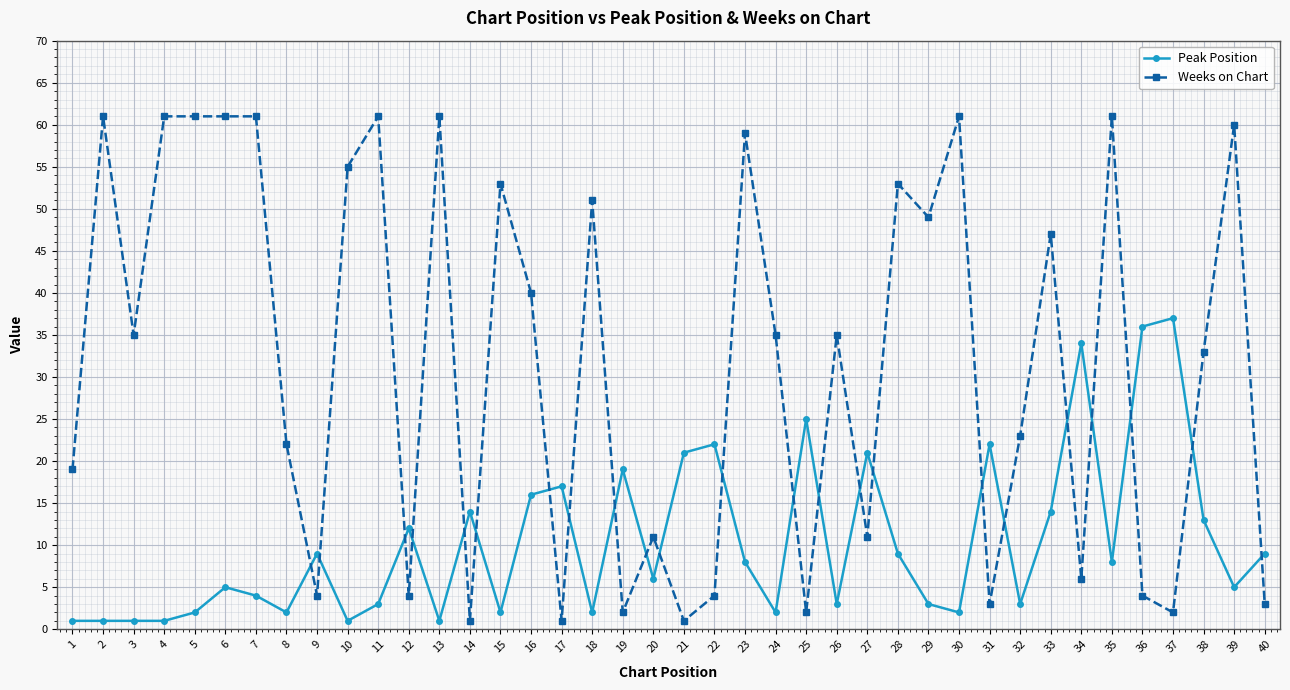

What is the value of the Weeks on Chart point at the 7th from the left?

61